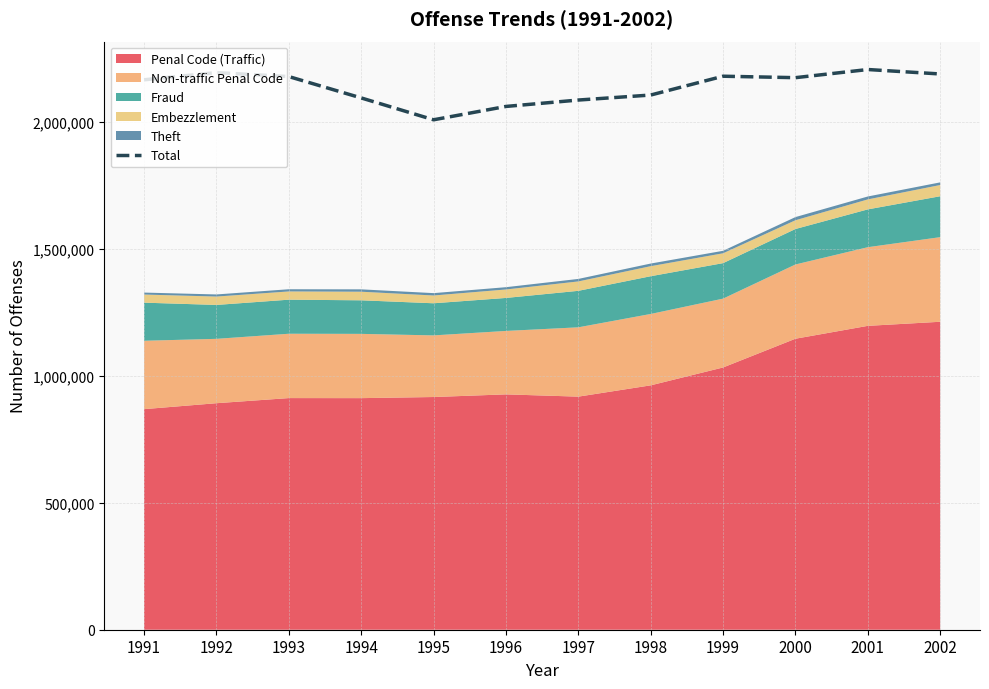

Reading left to right, extract all data points from this chart.

2166522	2194827	2179214	2095047	2008948	2061526	2086735	2106456	2180572	2174867	2206980	2189458